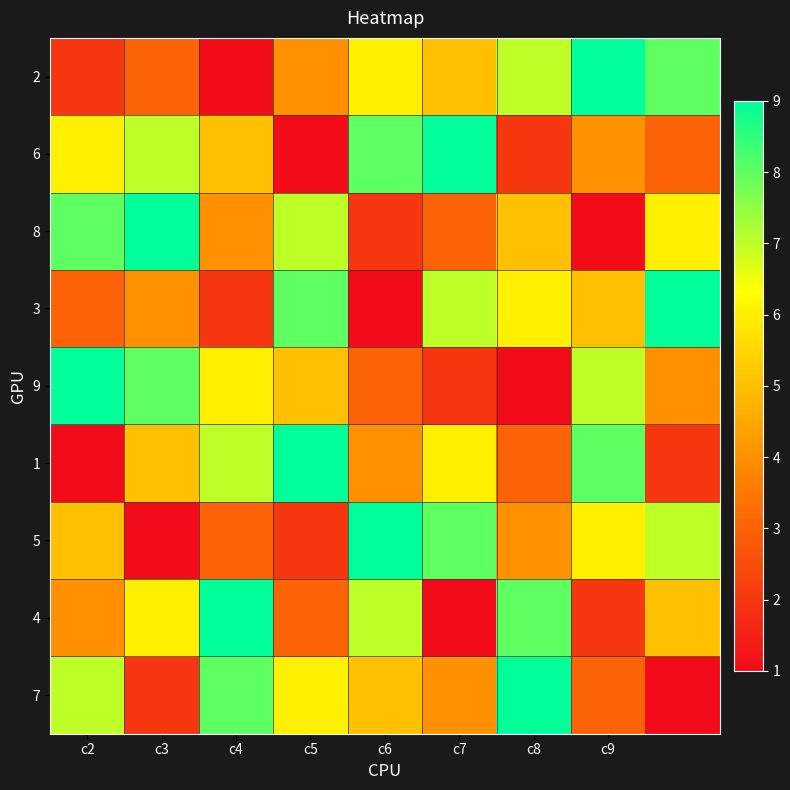

Reading left to right, what are all the values shown in this chart?

2: 2	3	1	4	6	5	7	9	8
6: 6	7	5	1	8	9	2	4	3
8: 8	9	4	7	2	3	5	1	6
3: 3	4	2	8	1	7	6	5	9
9: 9	8	6	5	3	2	1	7	4
1: 1	5	7	9	4	6	3	8	2
5: 5	1	3	2	9	8	4	6	7
4: 4	6	9	3	7	1	8	2	5
7: 7	2	8	6	5	4	9	3	1